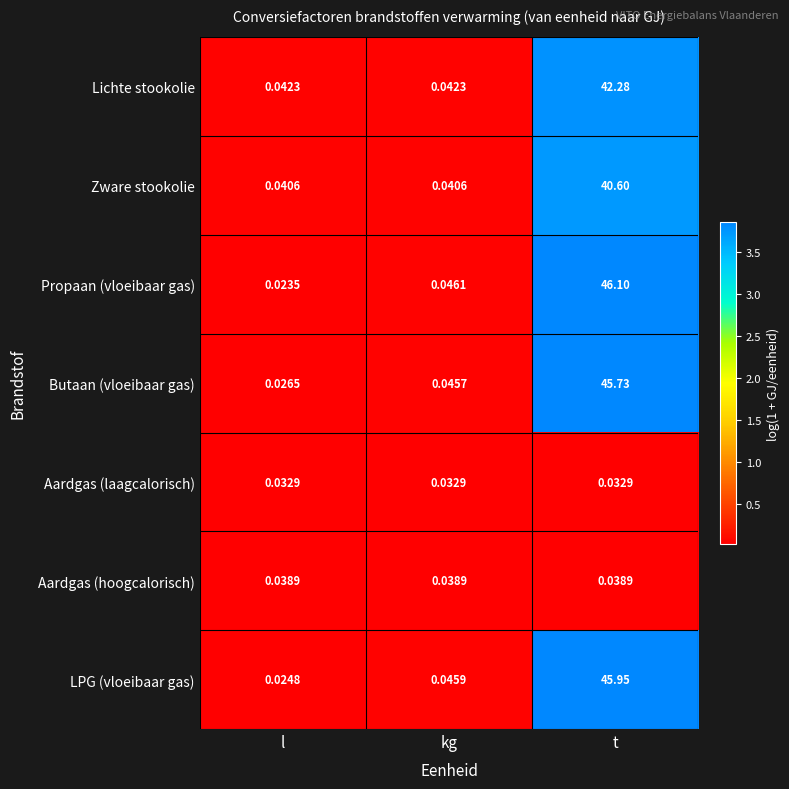

Which series changed the most between l and kg?

Propaan (vloeibaar gas)